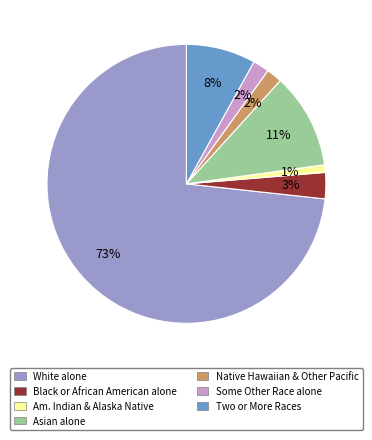

To the nearest percent, what percentage of the pie is Asian alone?

11%